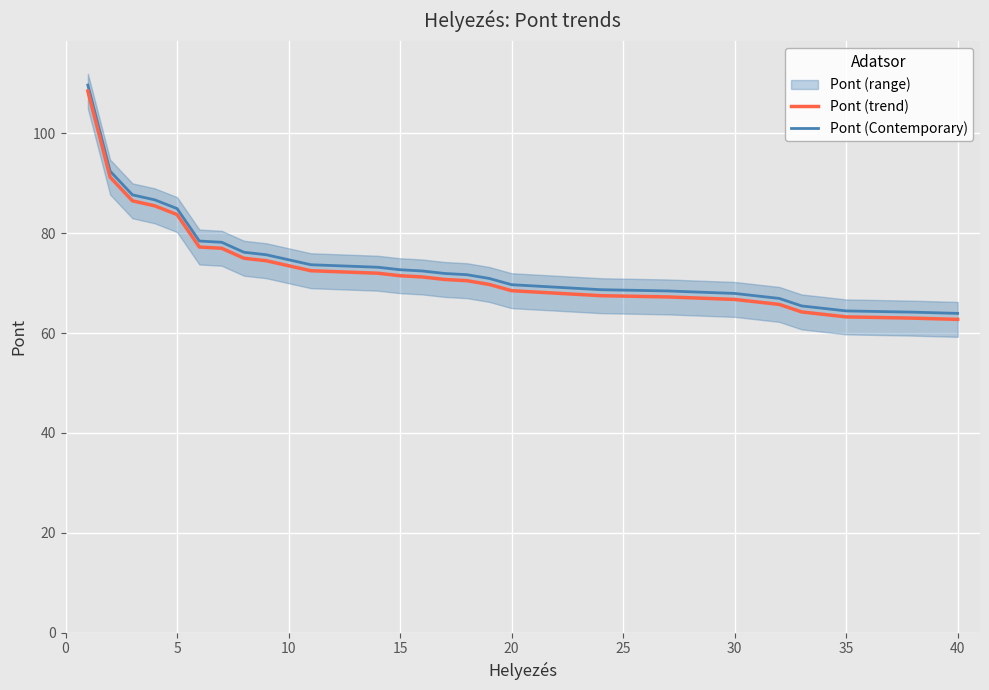

Rank the series by their maximum value, from highest to lowest.

Pont (Contemporary), Pont (trend)